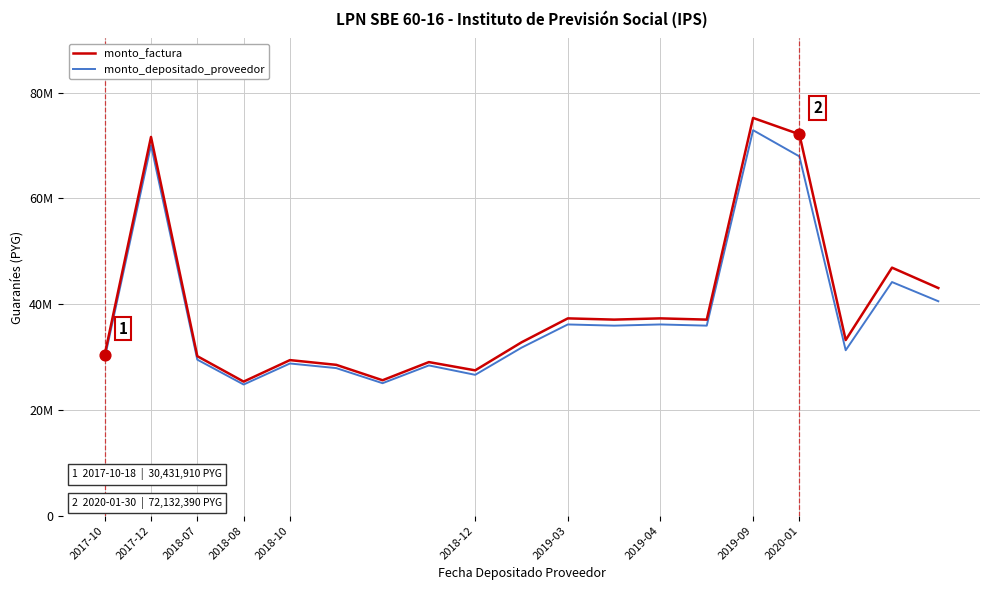

What are all the series names shown in the legend?

monto_factura, monto_depositado_proveedor